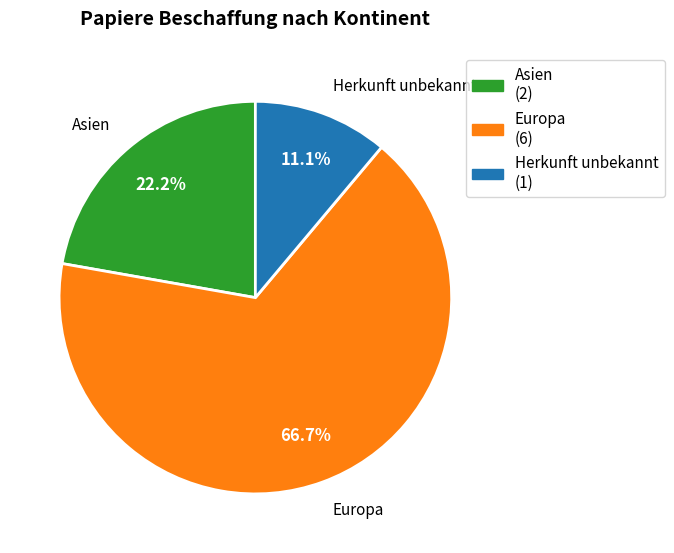

What is the ratio of the value at Europa to the value at Asien?

3.0